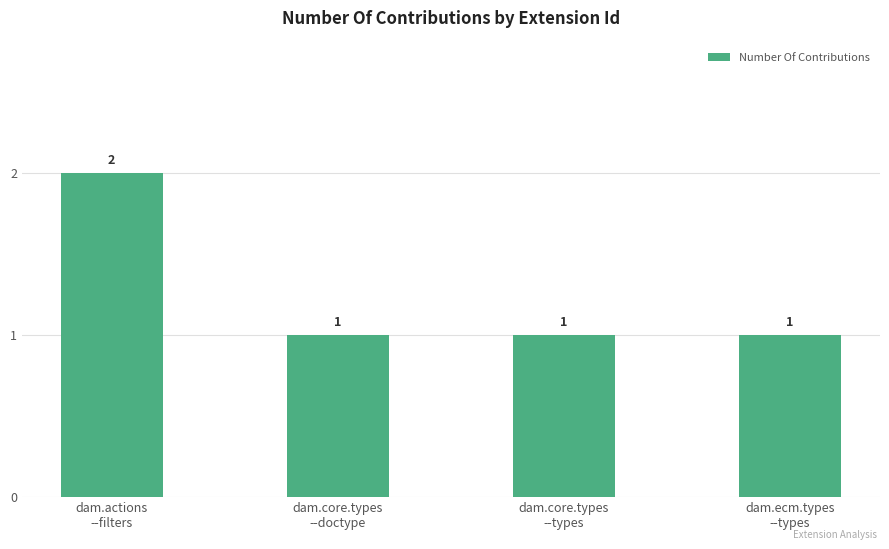

How many data points are above 1?

1